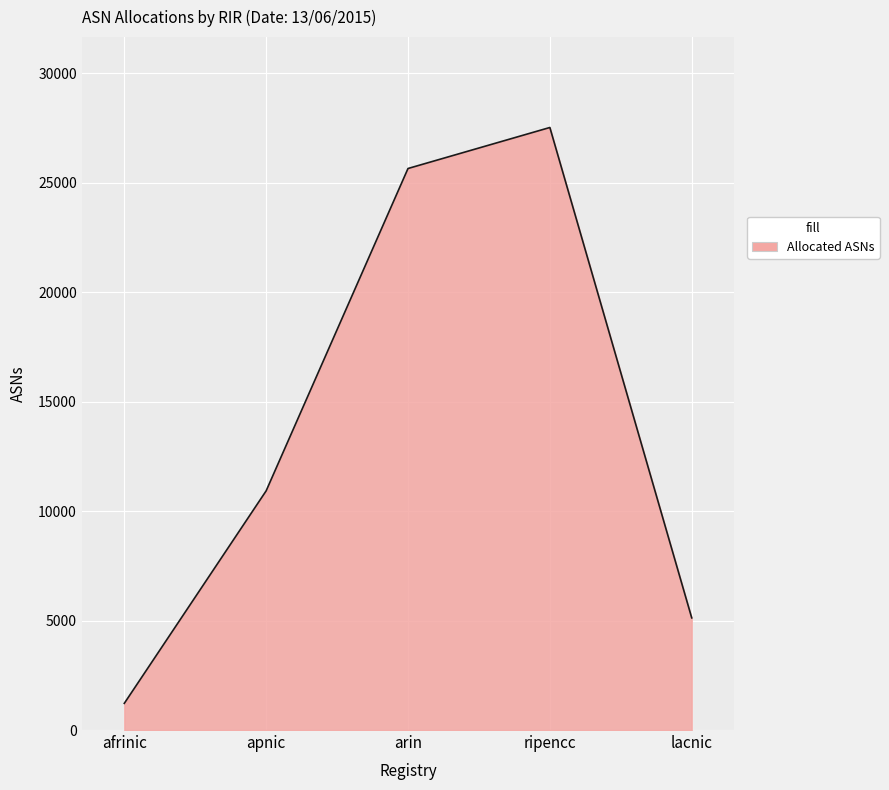

What is the ratio of the value at ripencc to the value at afrinic?

22.6